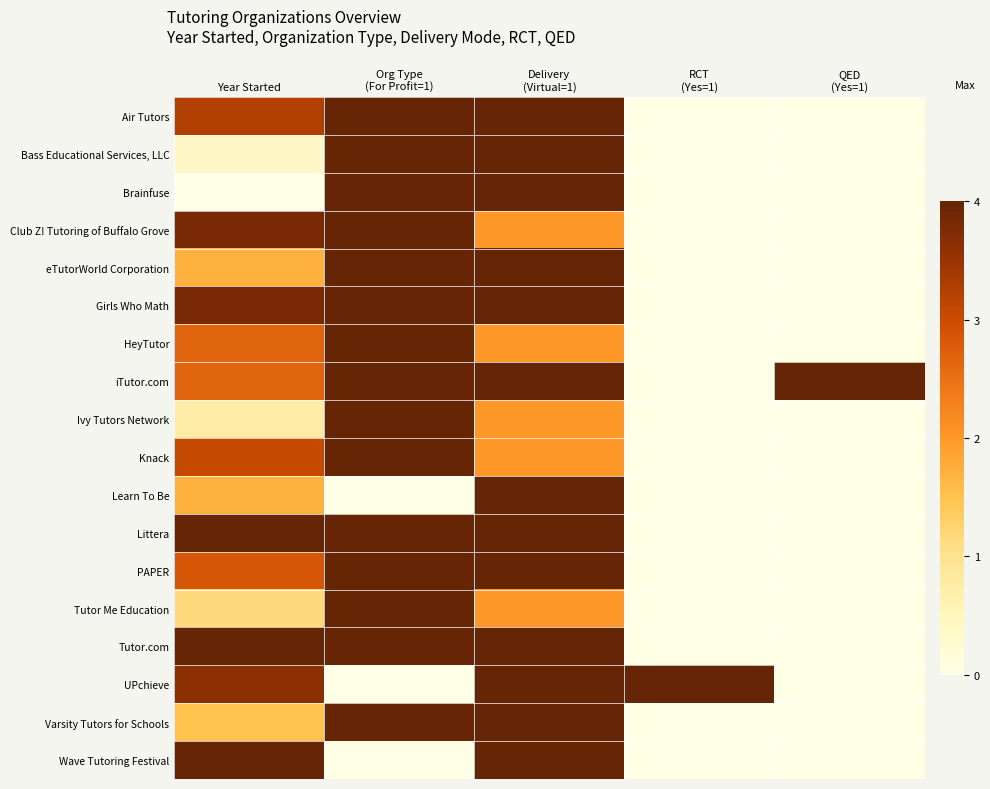

What is the spread (max minus min) of values at Delivery
(Virtual=1)?

2.0